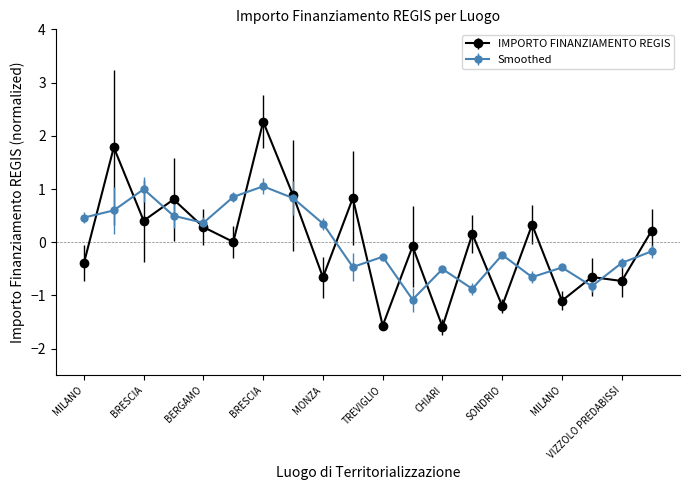

What is the minimum value for Smoothed?

-1.1